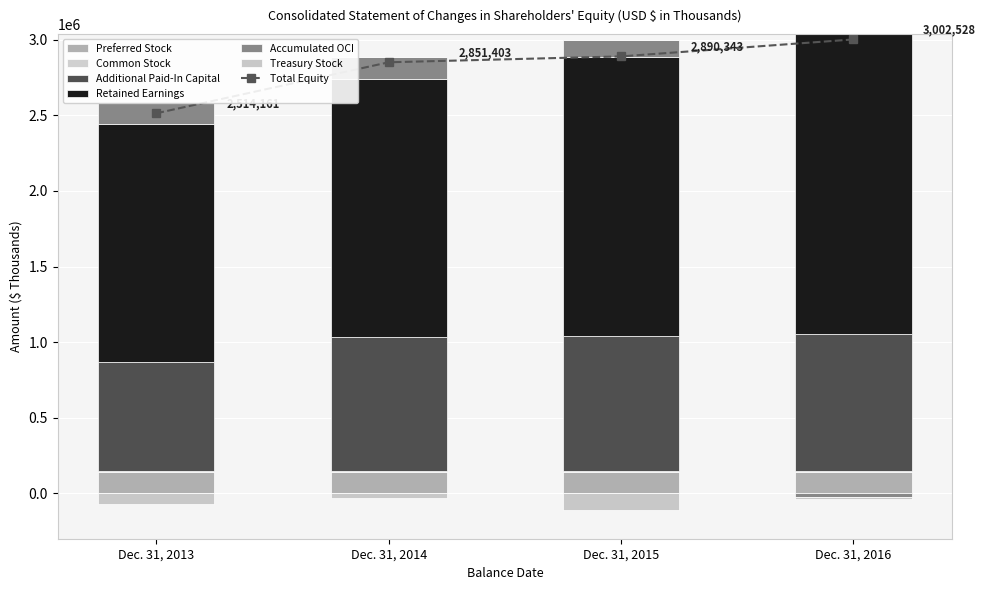

What is the ratio of the value at Dec. 31, 2015 to the value at Dec. 31, 2013?

1.1